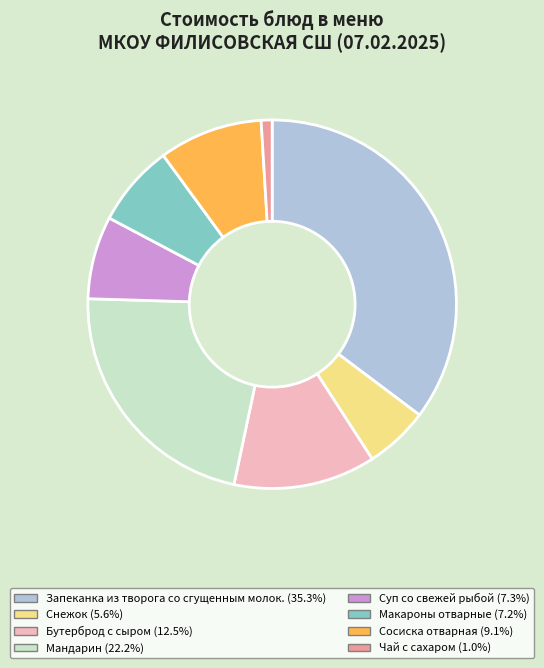

Which category has the biggest portion of the pie?

Запеканка из творога со сгущенным молок.